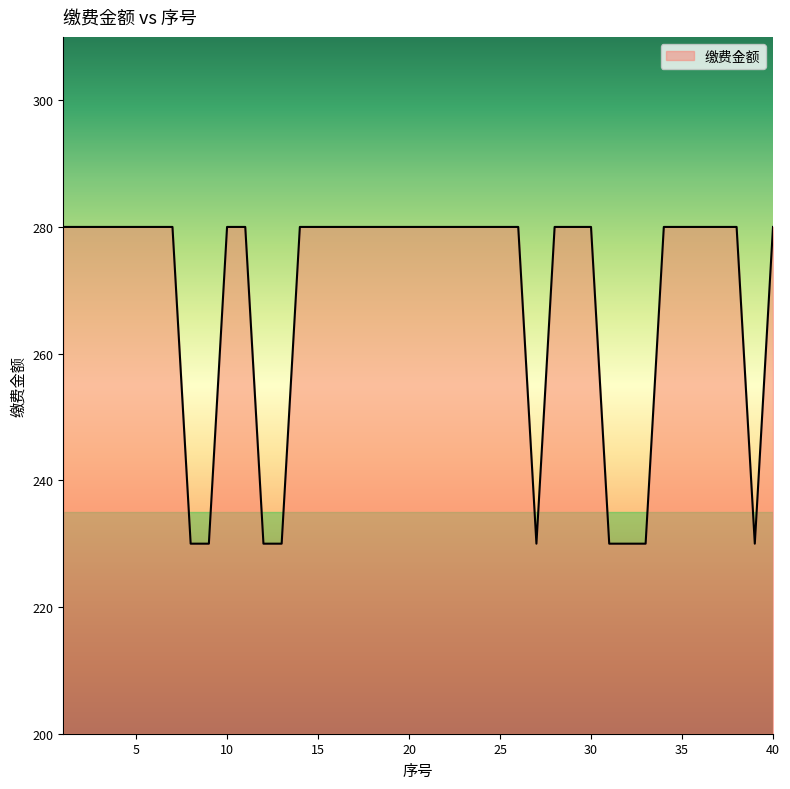

What is the greatest value displayed?

280